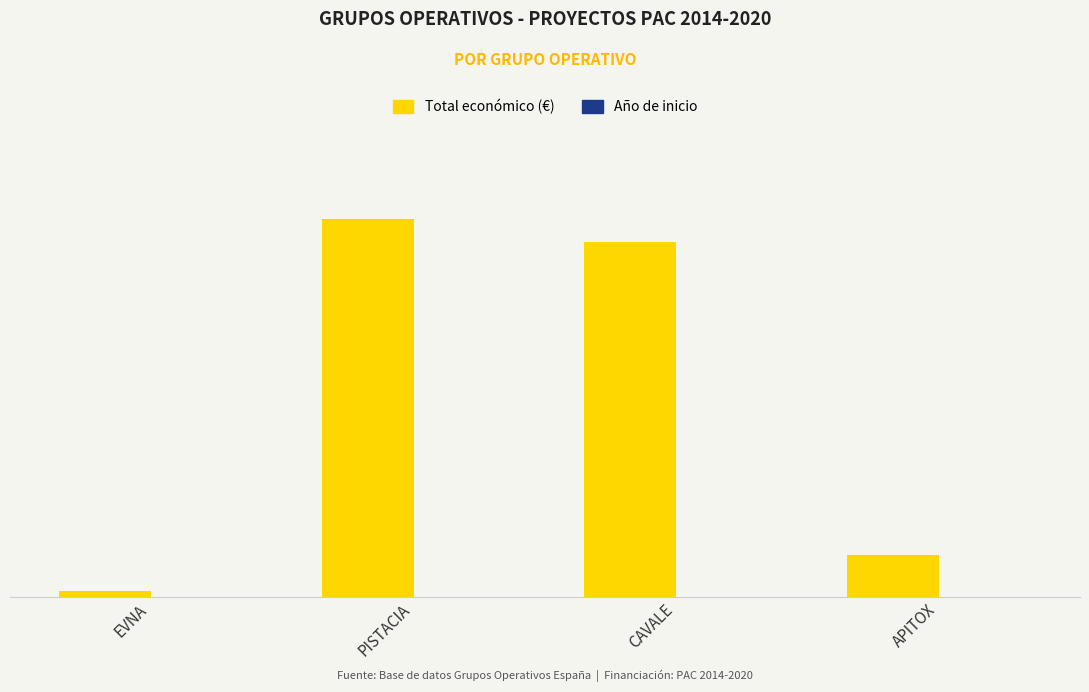

Is it true that Año de inicio equals 2751 at EVNA?

False